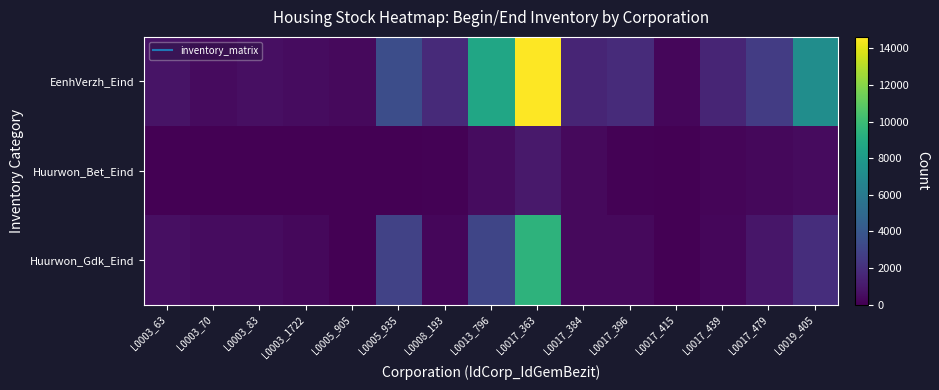

Reading left to right, extract all data points from this chart.

EenhVerzh_Eind: L0003_63=780	L0003_70=456	L0003_83=580	L0003_1722=486	L0005_905=398	L0005_935=3440	L0008_193=1730	L0013_796=8641	L0017_363=14632	L0017_384=1495	L0017_396=1816	L0017_415=246	L0017_439=1536	L0017_479=2590	L0019_405=7195
Huurwon_Bet_Eind: L0003_63=36	L0003_70=7	L0003_83=0	L0003_1722=11	L0005_905=2	L0005_935=25	L0008_193=94	L0013_796=503	L0017_363=1020	L0017_384=397	L0017_396=66	L0017_415=50	L0017_439=209	L0017_479=295	L0019_405=416
Huurwon_Gdk_Eind: L0003_63=586	L0003_70=463	L0003_83=463	L0003_1722=287	L0005_905=40	L0005_935=2878	L0008_193=279	L0013_796=3073	L0017_363=9441	L0017_384=360	L0017_396=388	L0017_415=24	L0017_439=235	L0017_479=909	L0019_405=1924